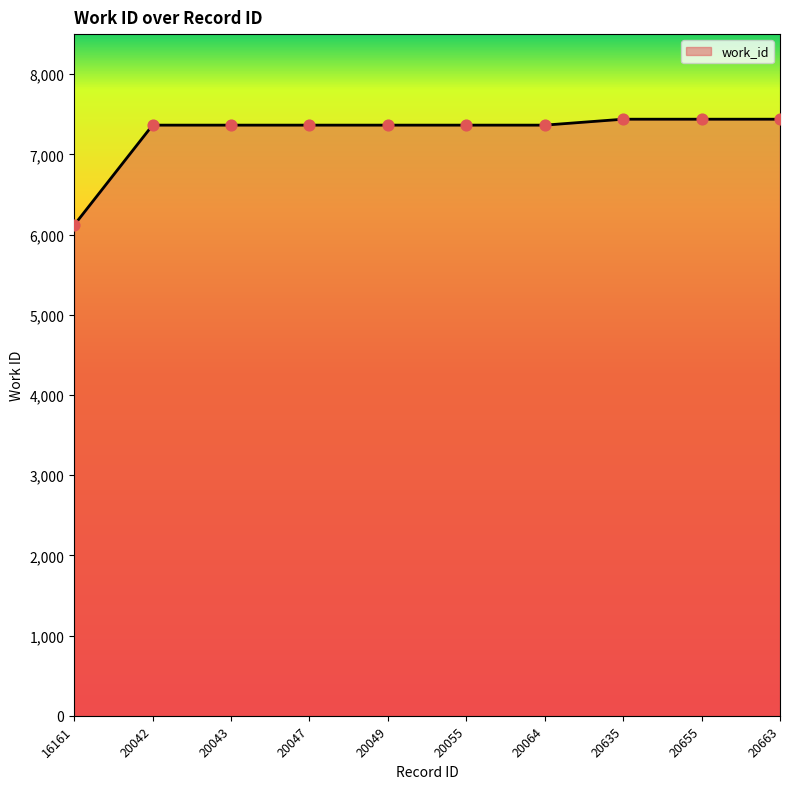

What is the ratio of the value at 20043 to the value at 20635?

1.0